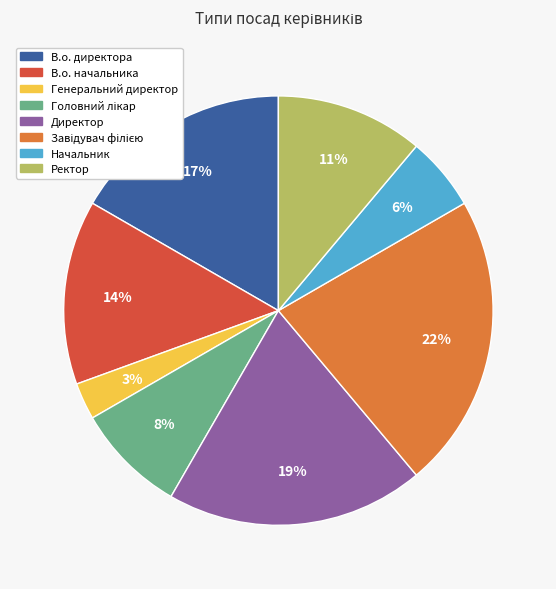

Is there a majority slice in this chart?

No